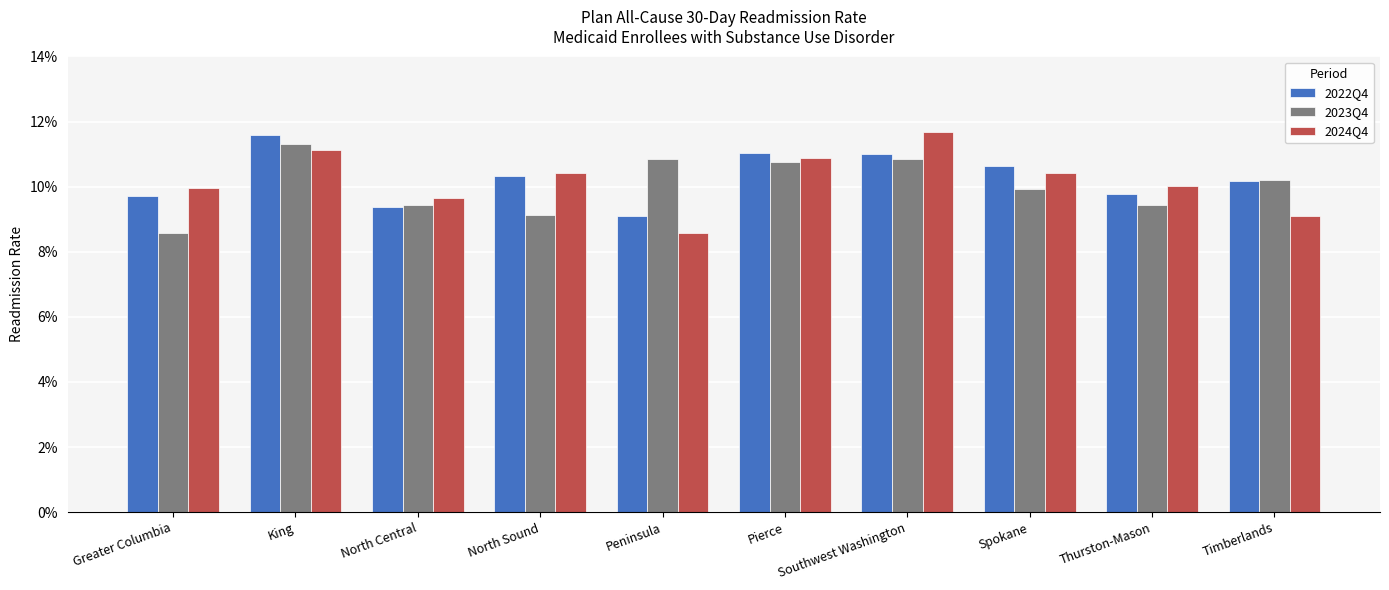

Are the bars horizontal?

No